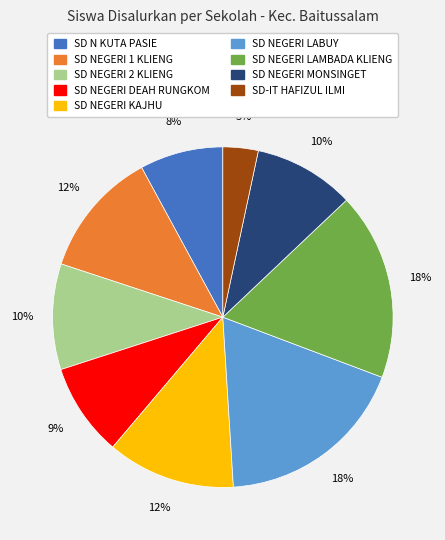

How many slices are in this pie chart?

9